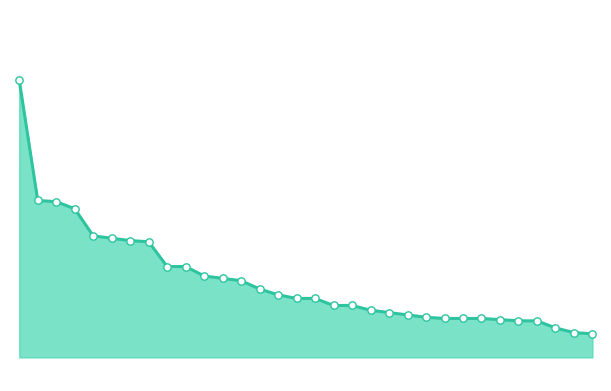

Is this an area chart (filled region under the line)?

Yes